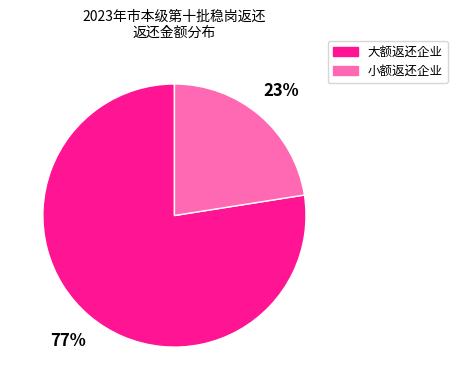

To the nearest percent, what is the average slice percentage?

50%